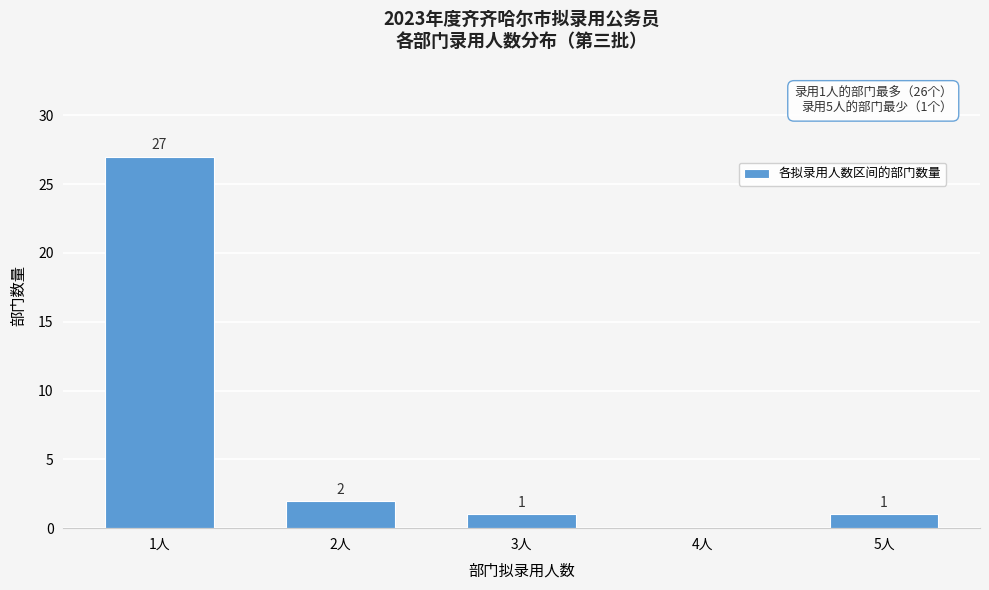

Reading left to right, extract all data points from this chart.

1人=27	2人=2	3人=1	4人=0	5人=1